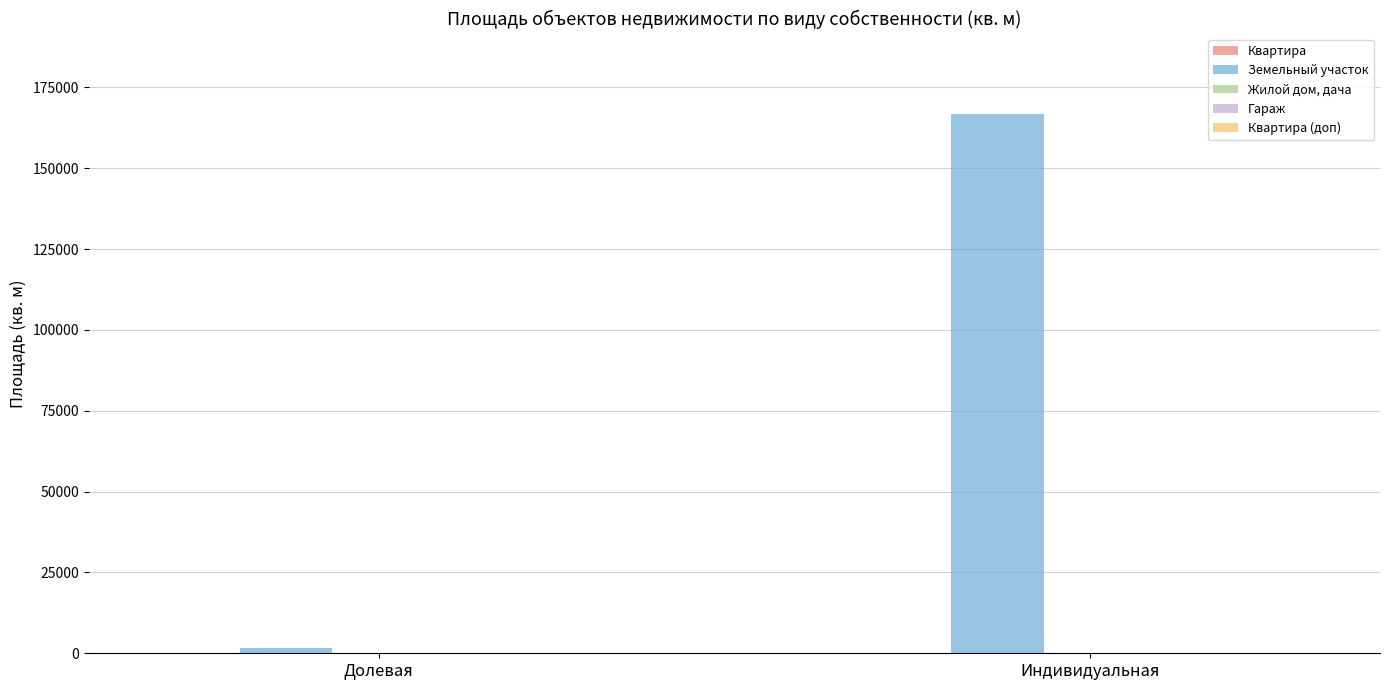

Which series has the largest total across all categories?

Земельный участок